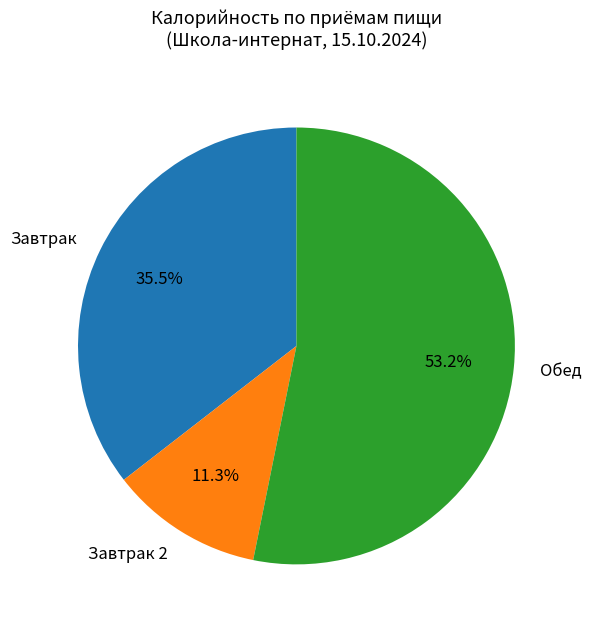

Count the number of slices in the pie.

3